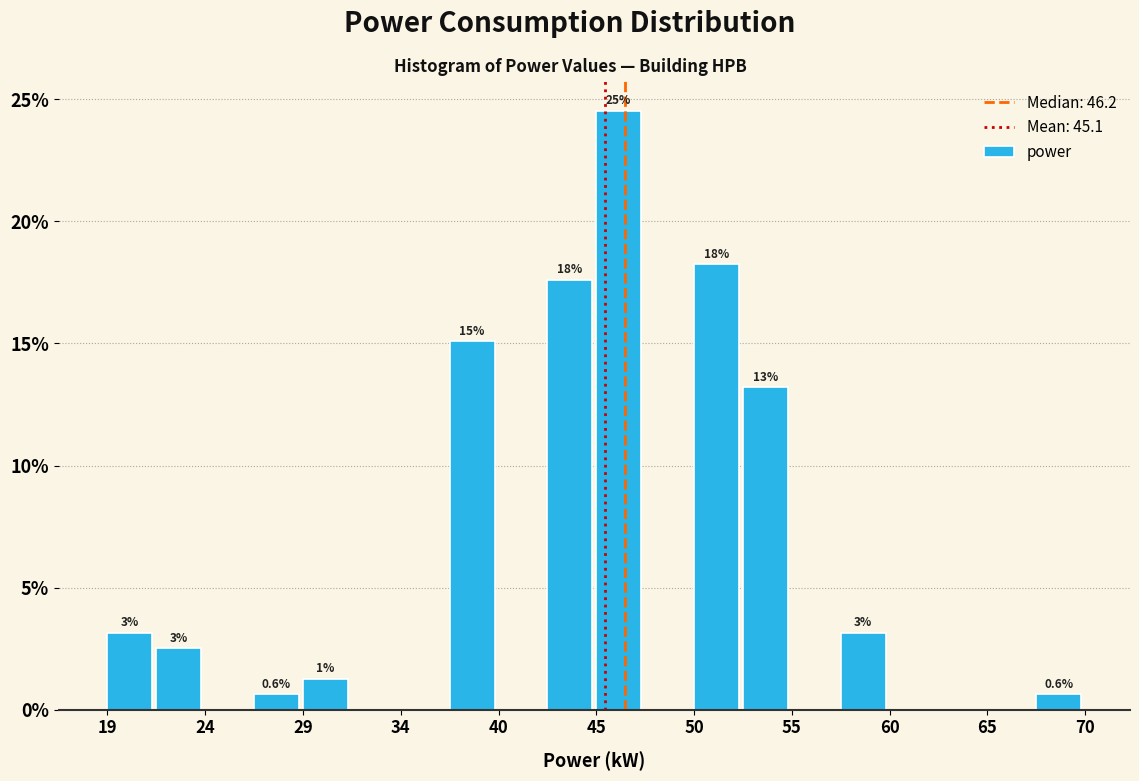

Around what value on the x-axis is the tallest bar? Give the approximate position of its centre, as read against the axis.

46